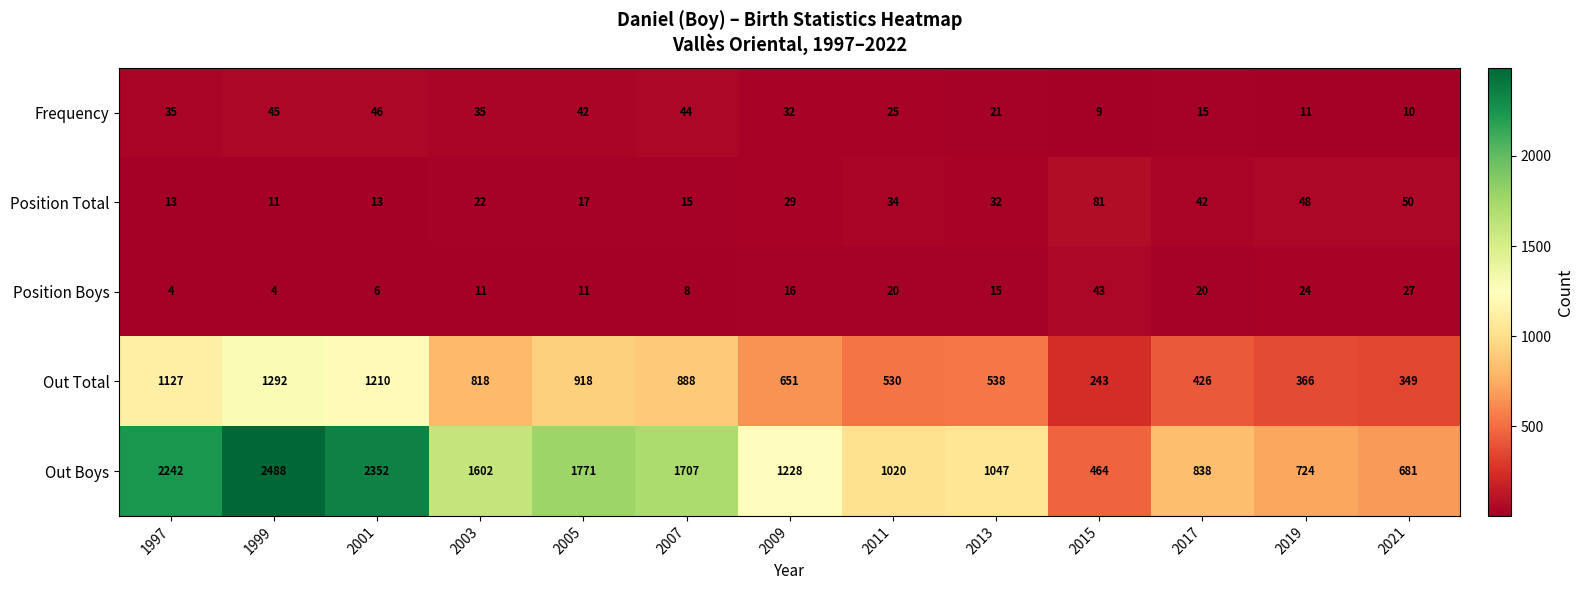

How many data points does each series have?

13